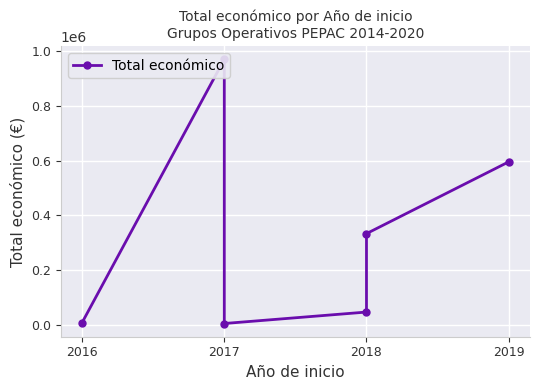

What is the difference between the maximum and minimum values?

965356